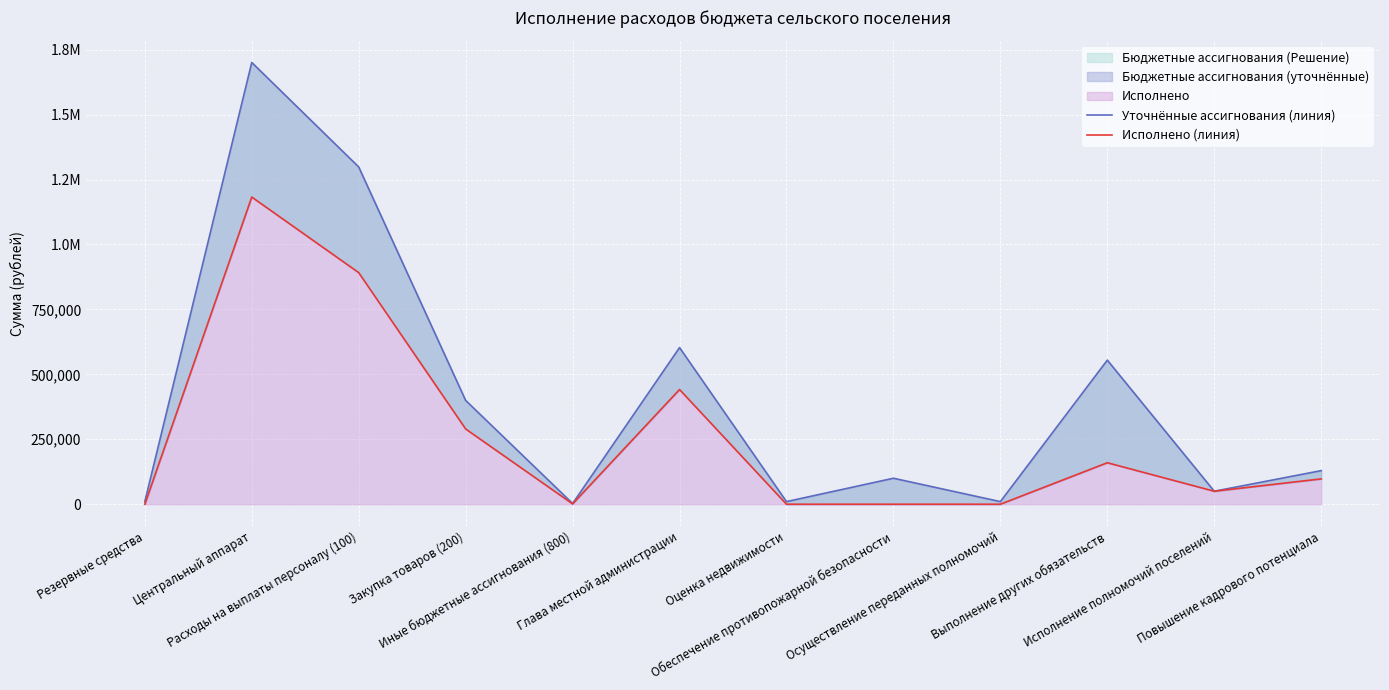

What is the label of the 9th point from the right?

Закупка товаров (200)